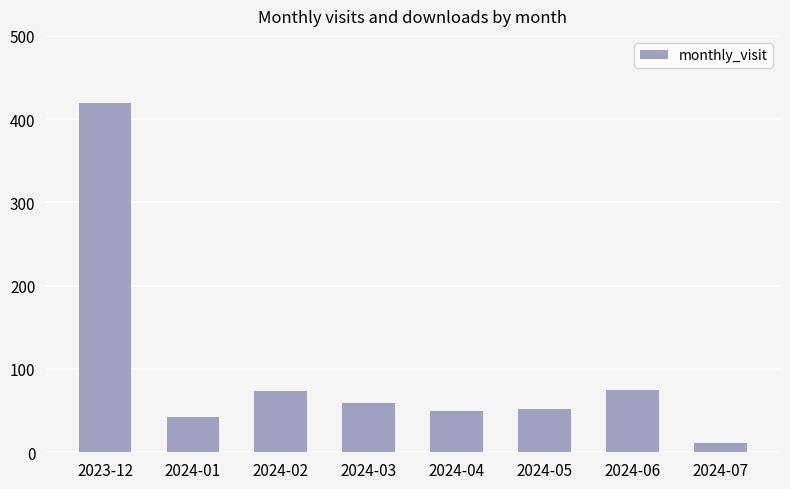

What is the sum of the values at 2023-12 and 2024-03?

478